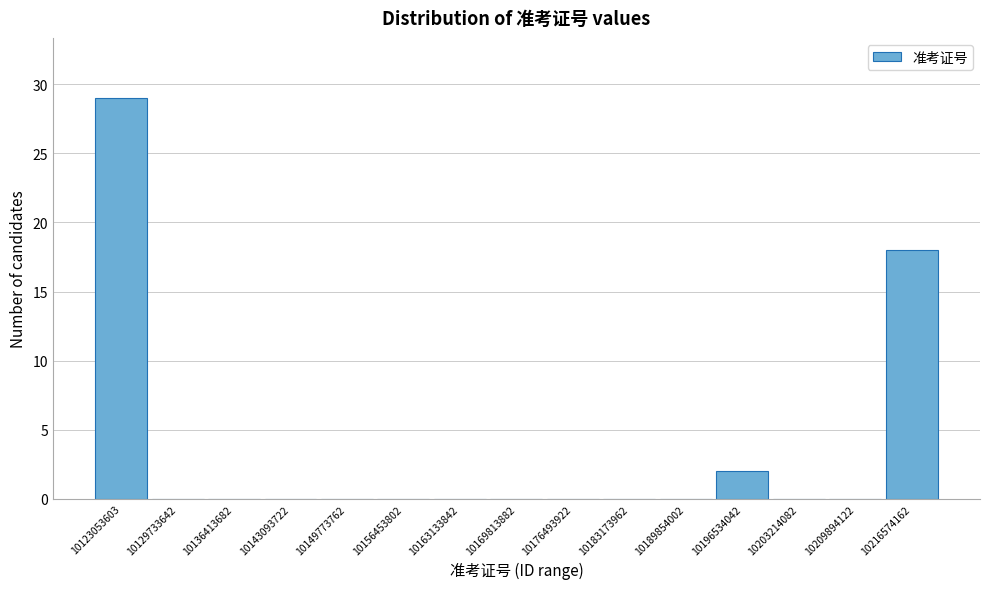

Reading right to left, extract all data points from this chart.

10216574162=18	10209894122=0	10203214082=0	10196534042=2	10189854002=0	10183173962=0	10176493922=0	10169813882=0	10163133842=0	10156453802=0	10149773762=0	10143093722=0	10136413682=0	10129733642=0	10123053603=29